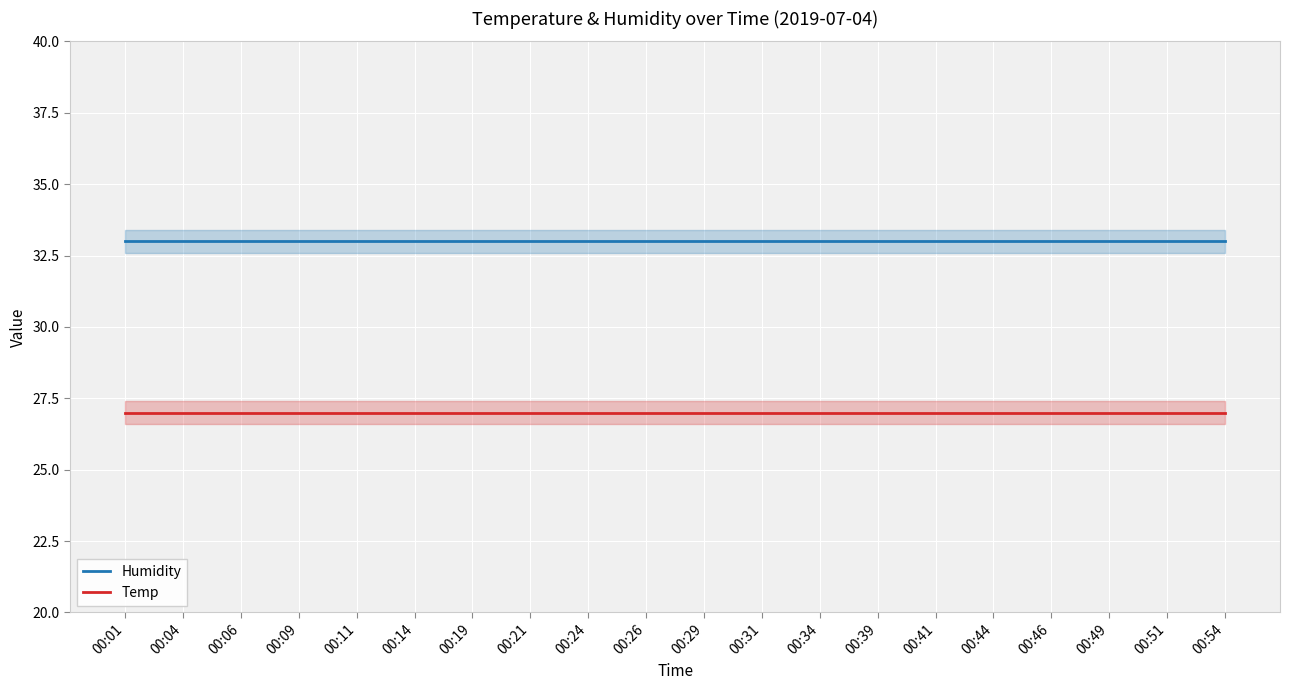

True or false: Humidity and Temp intersect in this chart.

False